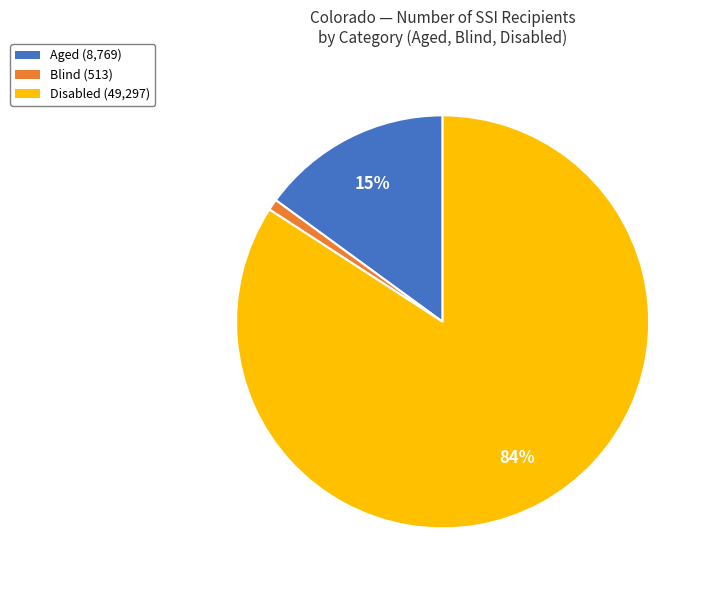

Combined, do Disabled and Blind account for over 50%?

Yes